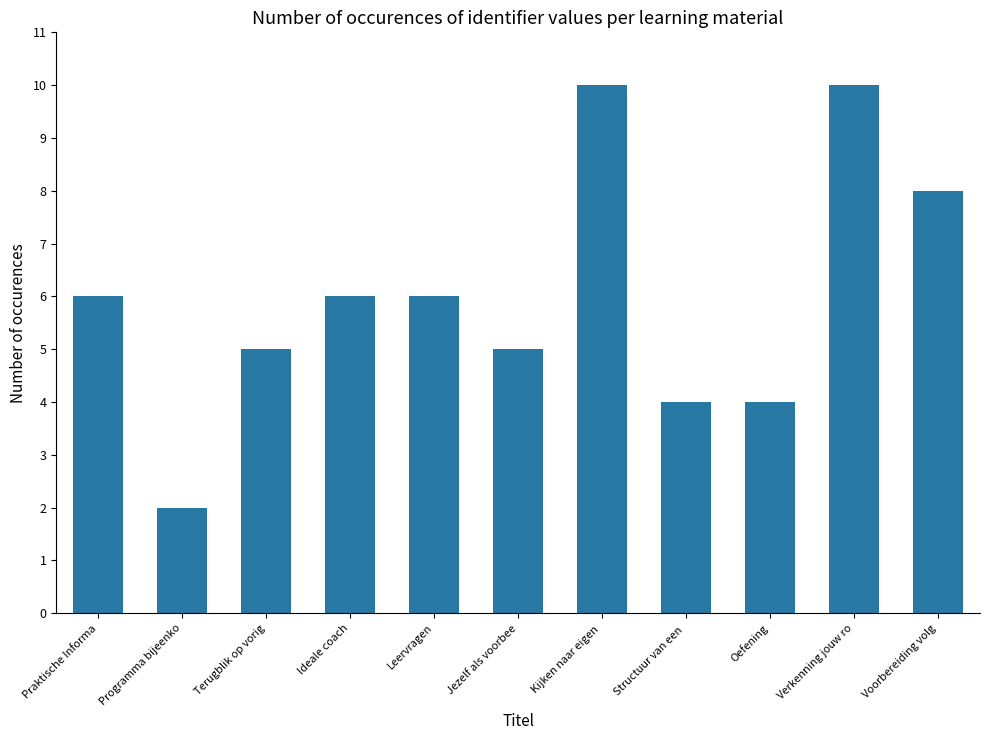

Which has a higher value, Terugblik op vorig or Ideale coach?

Ideale coach